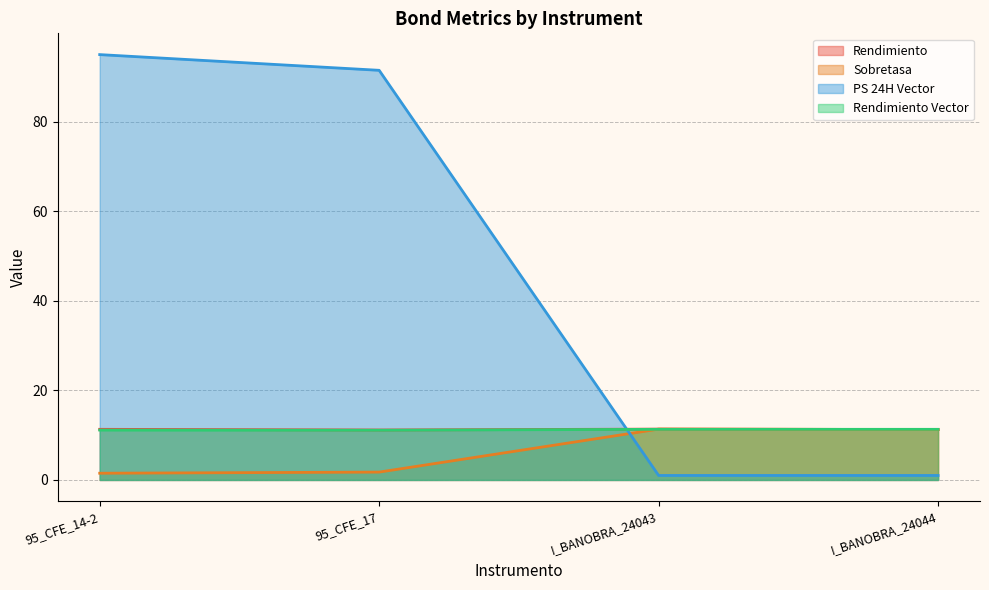

What are all the series names shown in the legend?

Rendimiento, Sobretasa, PS 24H Vector, Rendimiento Vector